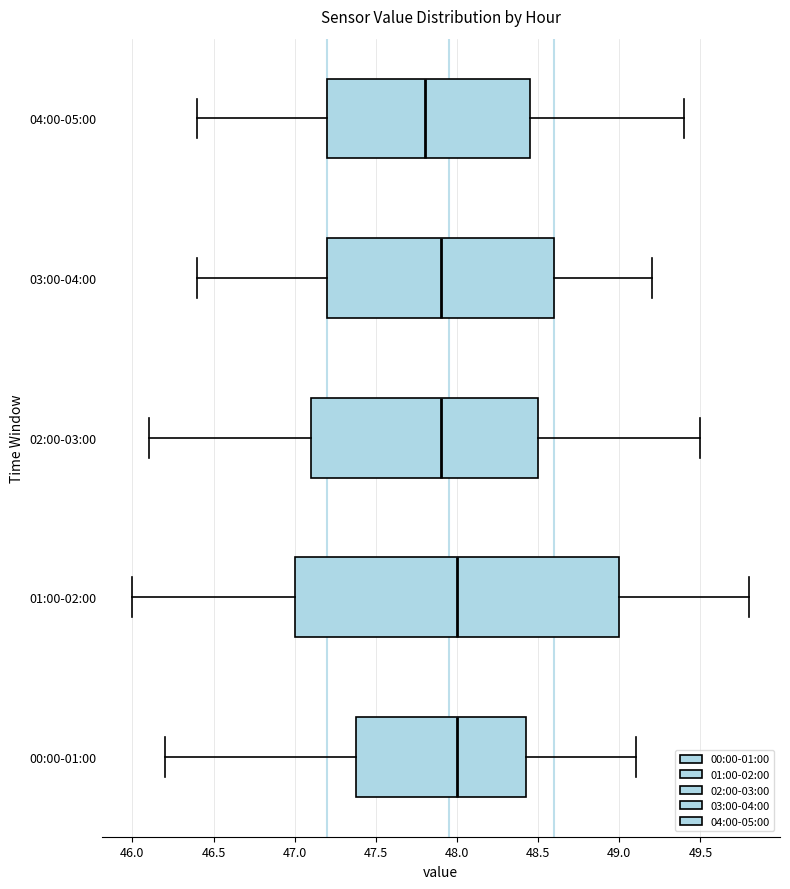

Where is the right edge of the box for 00:00-01:00 on the x-axis? The values are not printed on the chart, so give them approximately, as read against the axis.

48.45